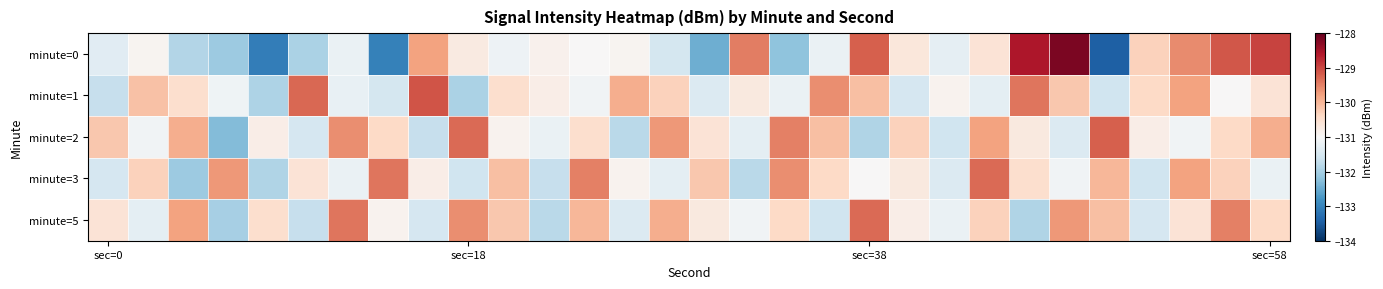

Reading left to right, list all the values displayed in this chart.

minute=0: -131.3	-130.9	-131.9	-132.1	-133.1	-132.0	-131.2	-133.0	-129.8	-130.7	-131.2	-130.9	-131.0	-130.9	-131.5	-132.5	-129.5	-132.2	-131.2	-129.2	-130.7	-131.3	-130.6	-128.6	-128.2	-133.4	-130.3	-129.6	-129.1	-129.0
minute=1: -131.7	-130.1	-130.5	-131.1	-131.9	-129.3	-131.2	-131.5	-129.1	-131.9	-130.5	-130.8	-131.1	-129.9	-130.3	-131.4	-130.7	-131.2	-129.6	-130.1	-131.5	-130.9	-131.3	-129.4	-130.2	-131.6	-130.4	-129.8	-131.0	-130.6
minute=2: -130.2	-131.1	-129.9	-132.3	-130.8	-131.5	-129.6	-130.4	-131.7	-129.3	-130.9	-131.2	-130.5	-131.8	-129.7	-130.6	-131.3	-129.5	-130.1	-131.9	-130.3	-131.6	-129.8	-130.7	-131.4	-129.2	-130.8	-131.1	-130.4	-129.9
minute=3: -131.5	-130.3	-132.1	-129.7	-131.9	-130.6	-131.2	-129.4	-130.8	-131.6	-130.1	-131.7	-129.5	-130.9	-131.3	-130.2	-131.8	-129.6	-130.4	-131.0	-130.7	-131.4	-129.3	-130.5	-131.1	-130.0	-131.6	-129.8	-130.3	-131.2
minute=5: -130.6	-131.3	-129.8	-132.0	-130.5	-131.7	-129.4	-130.9	-131.5	-129.6	-130.2	-131.8	-130.0	-131.4	-129.9	-130.7	-131.1	-130.4	-131.6	-129.3	-130.8	-131.2	-130.3	-131.9	-129.7	-130.1	-131.5	-130.6	-129.5	-130.4